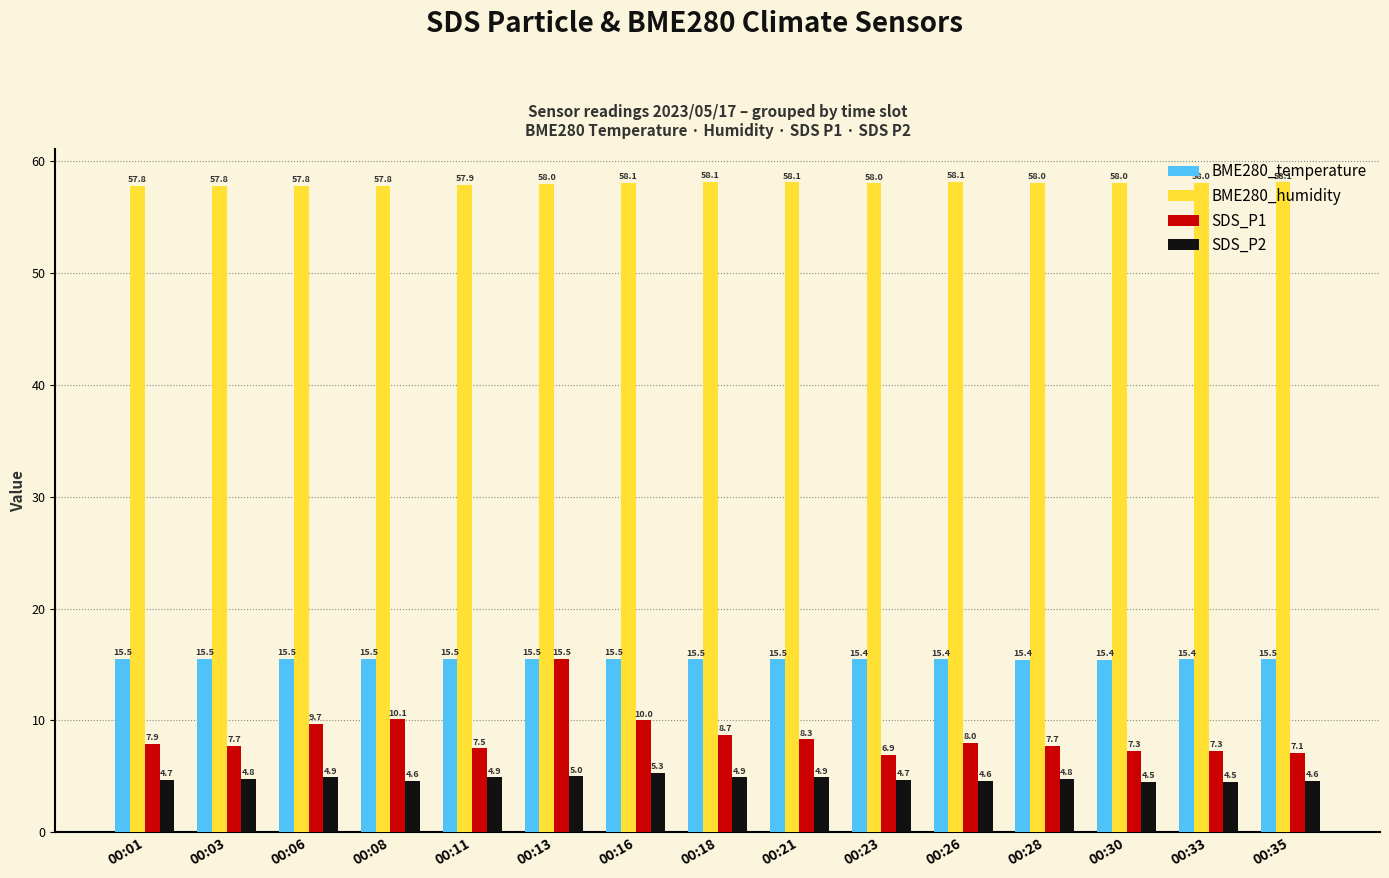

Does the chart contain any negative values?

No